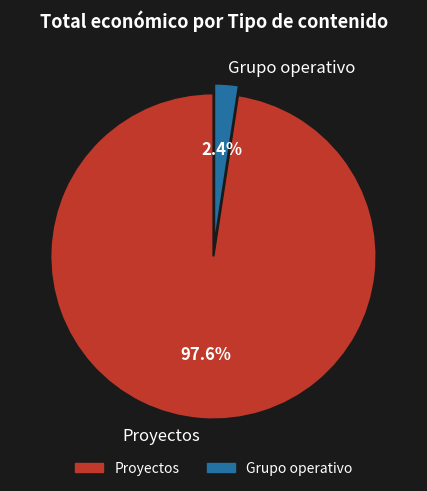

How many slices are in this pie chart?

2